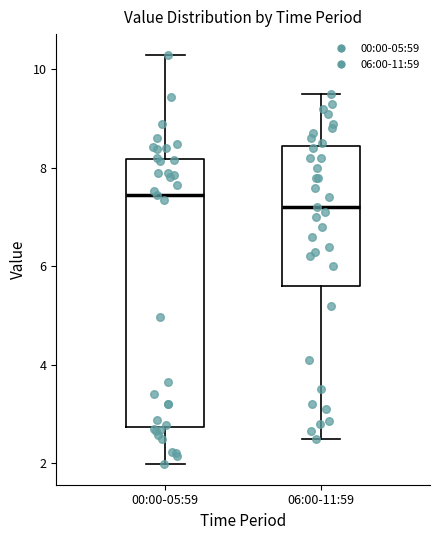

Which box's median line is the lowest?

06:00-11:59